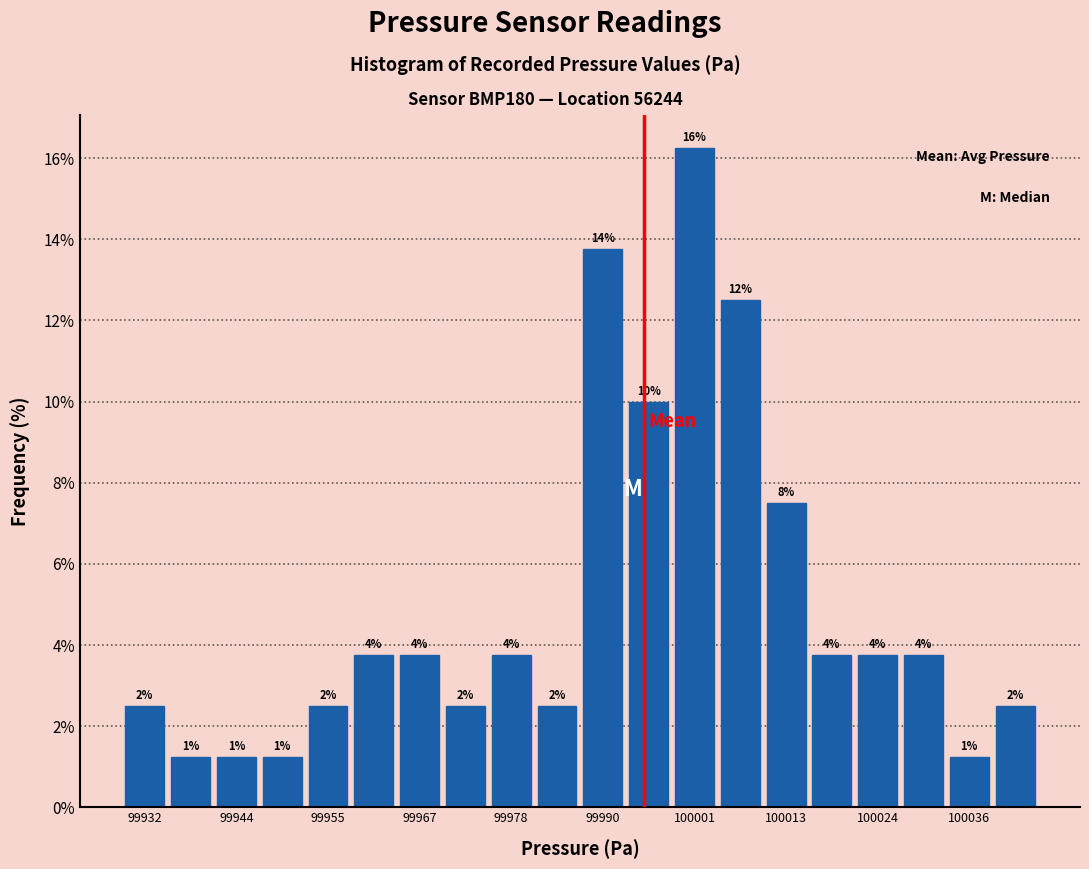

Around what value on the x-axis is the tallest bar? Give the approximate position of its centre, as read against the axis.

100002